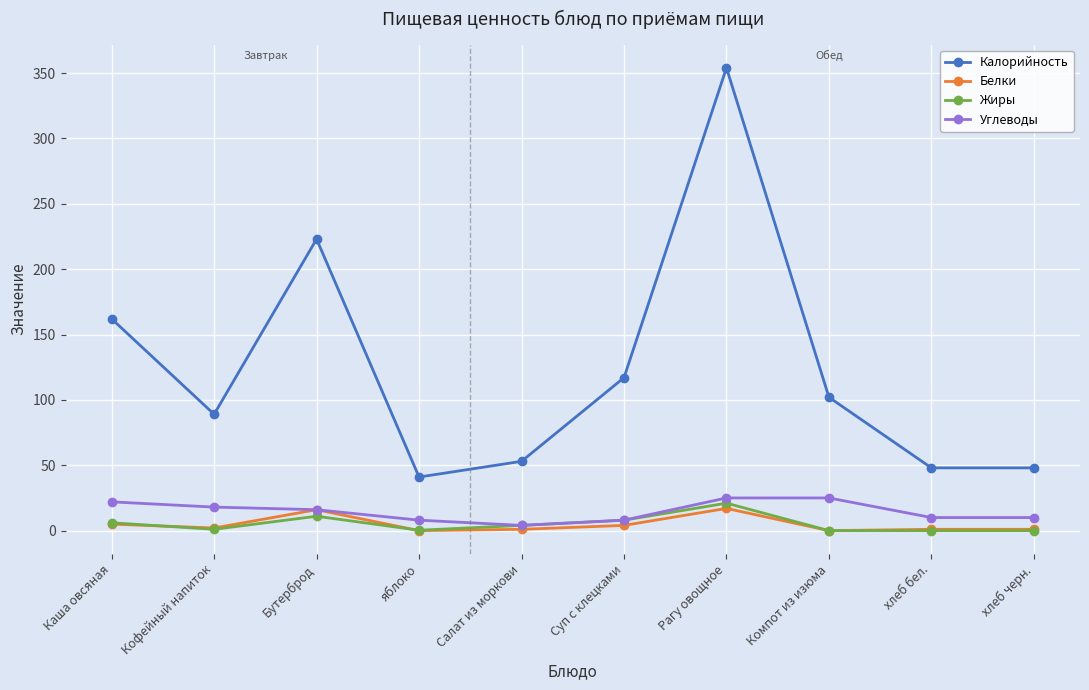

True or false: Калорийность has a value of 223.0 at Бутерброд.

True